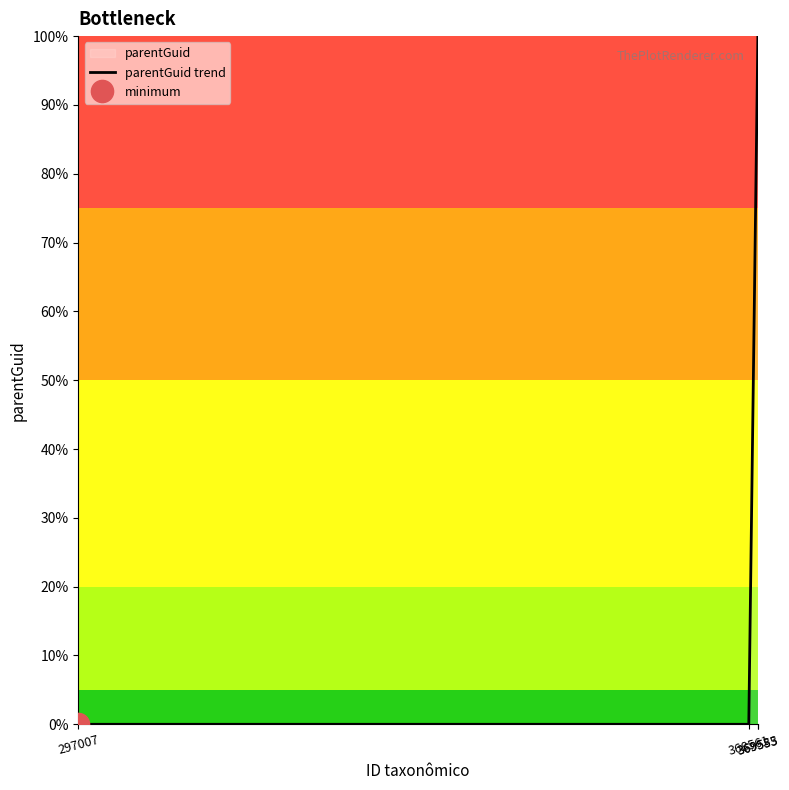

Rank the categories by value from lowest to highest.

297007, 368561, 369533, 369555